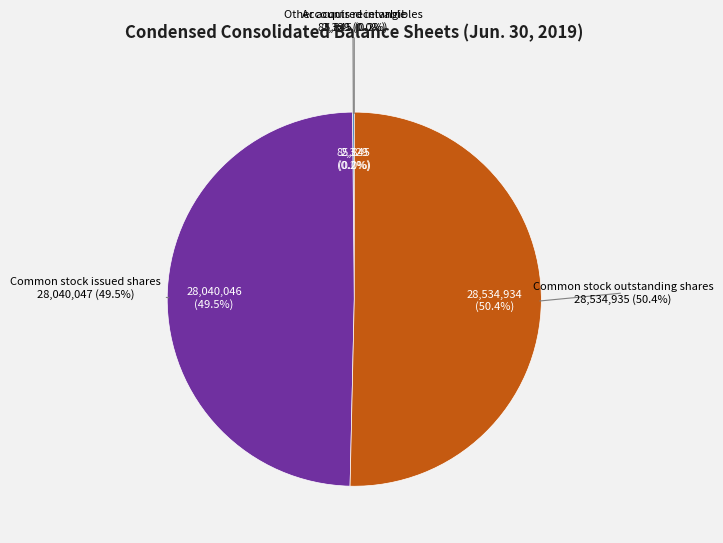

Which slice is the largest?

Common stock outstanding shares